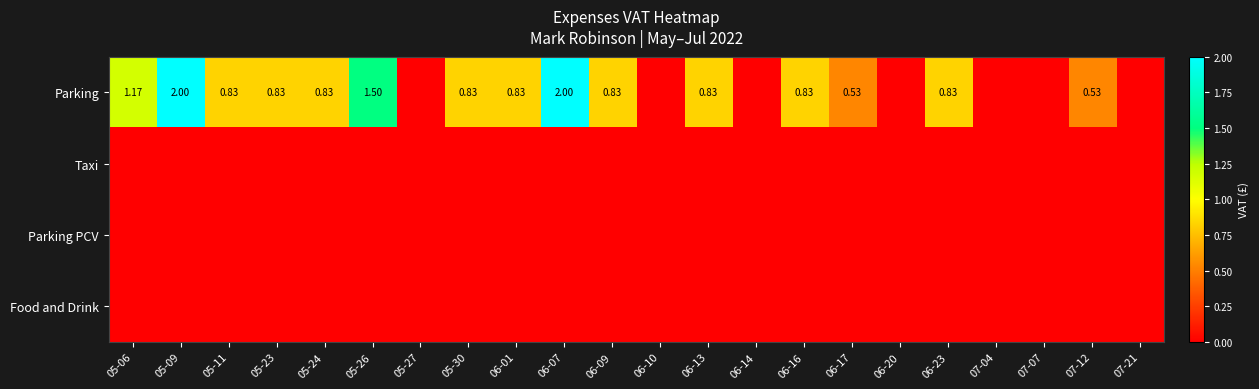

Between 06-13 and 06-20, which series saw the biggest shift?

Parking